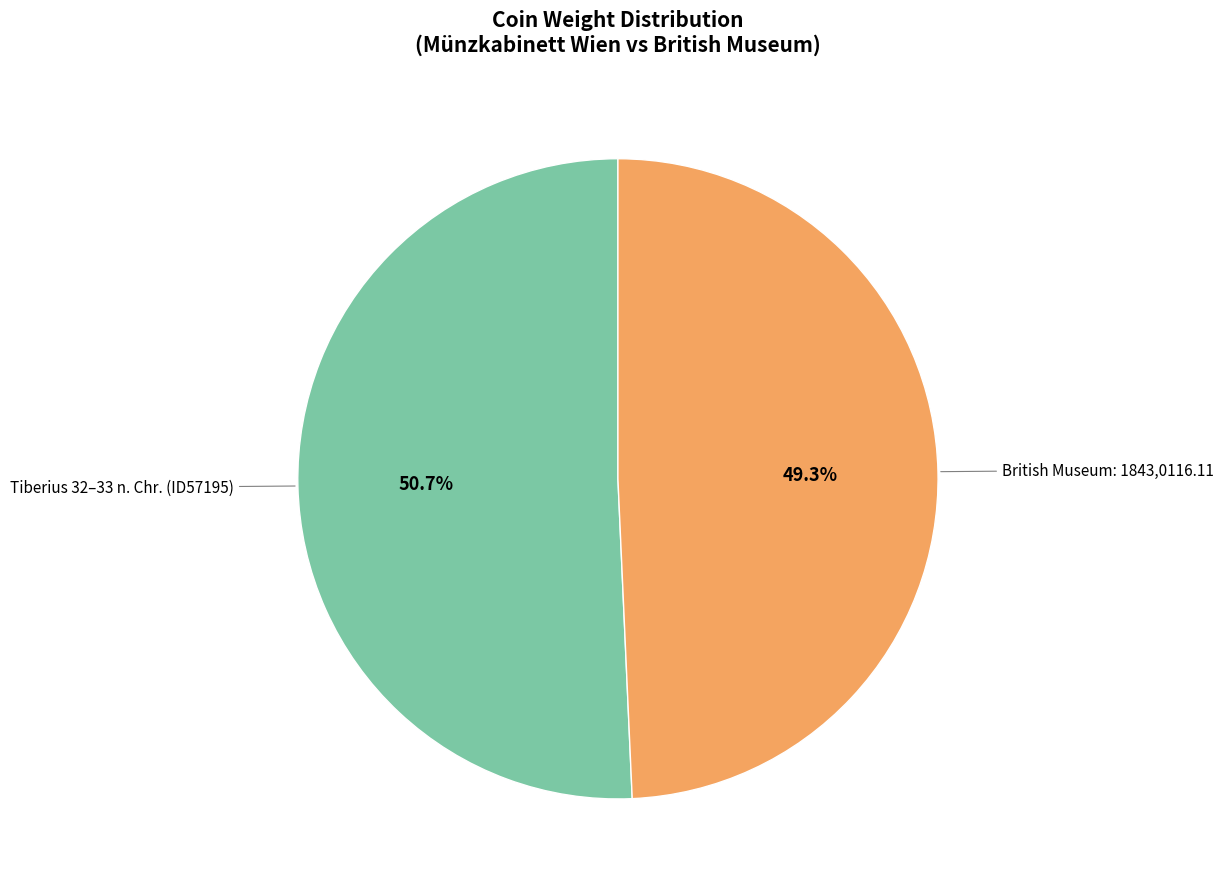

How many slices are in this pie chart?

2